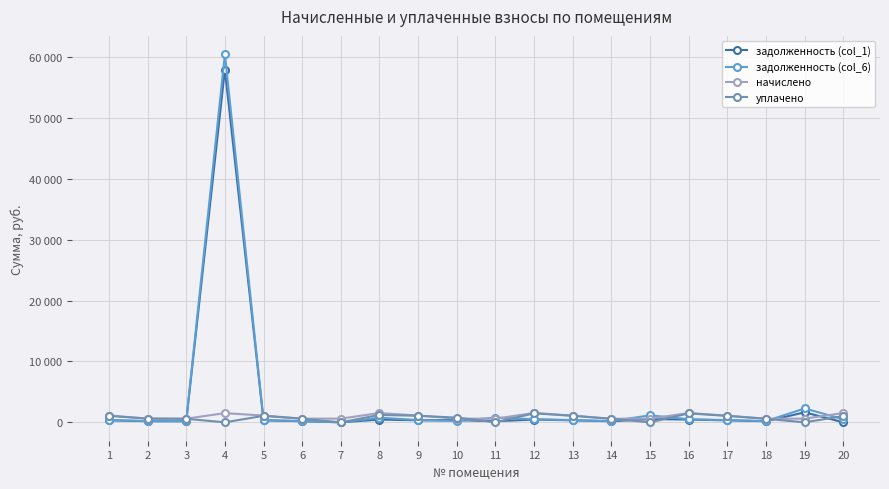

Between 18 and 6, which is larger?

6